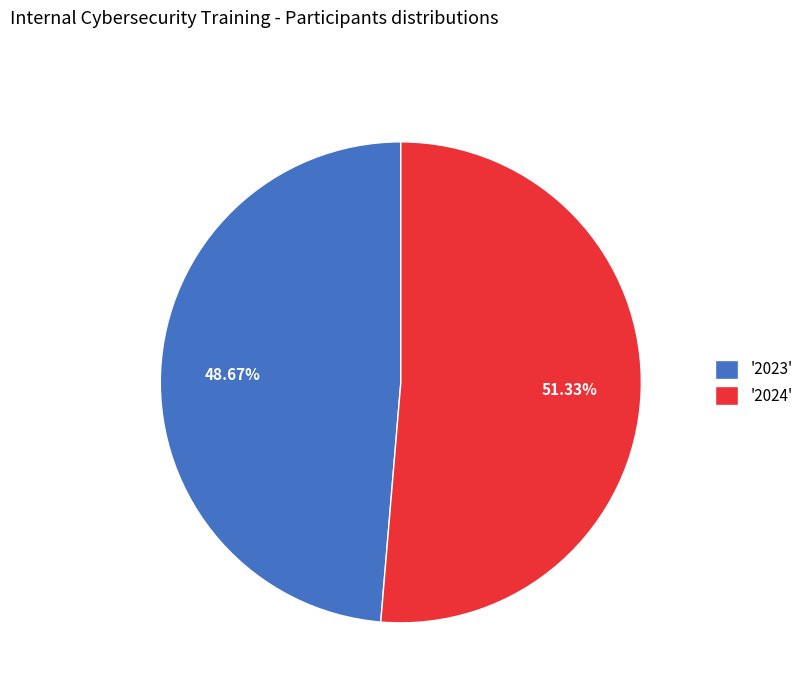

Combined, do '2023' and '2024' account for over 50%?

Yes